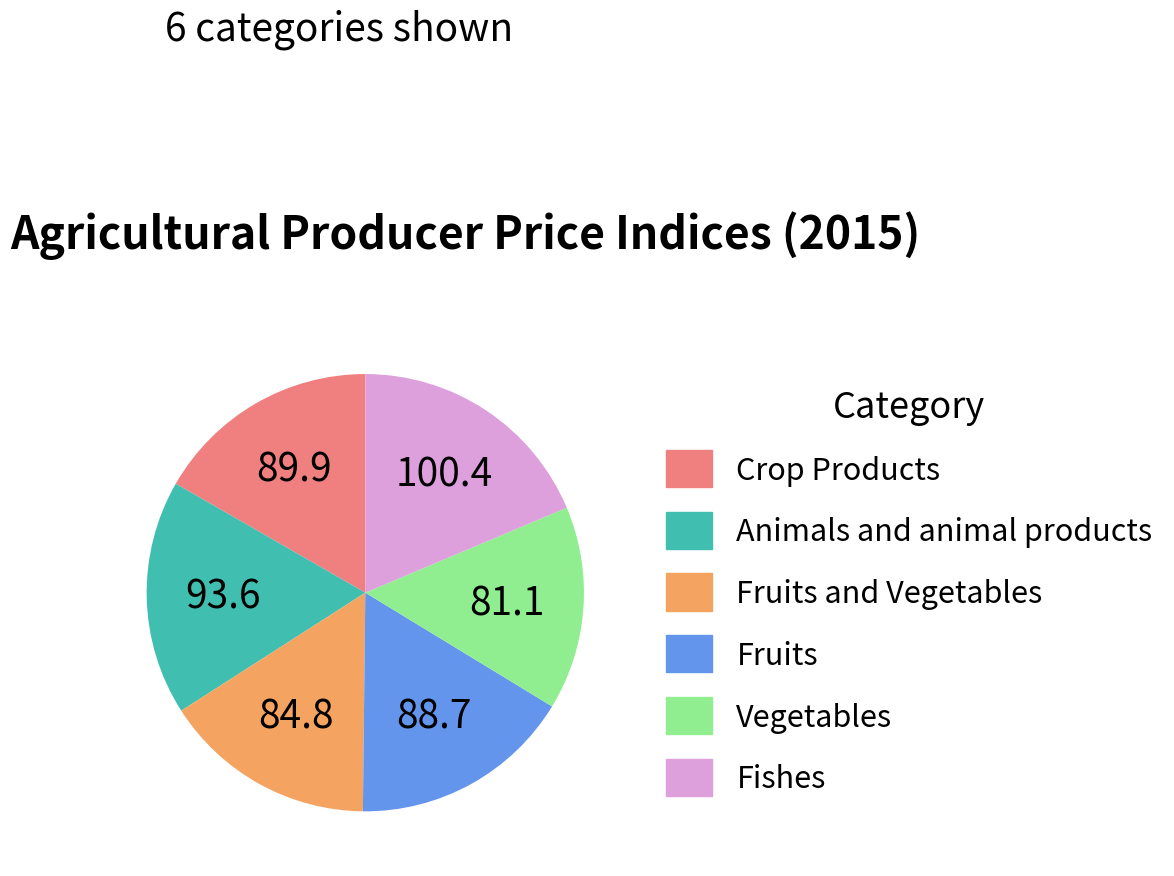

Which category has the biggest portion of the pie?

Fishes